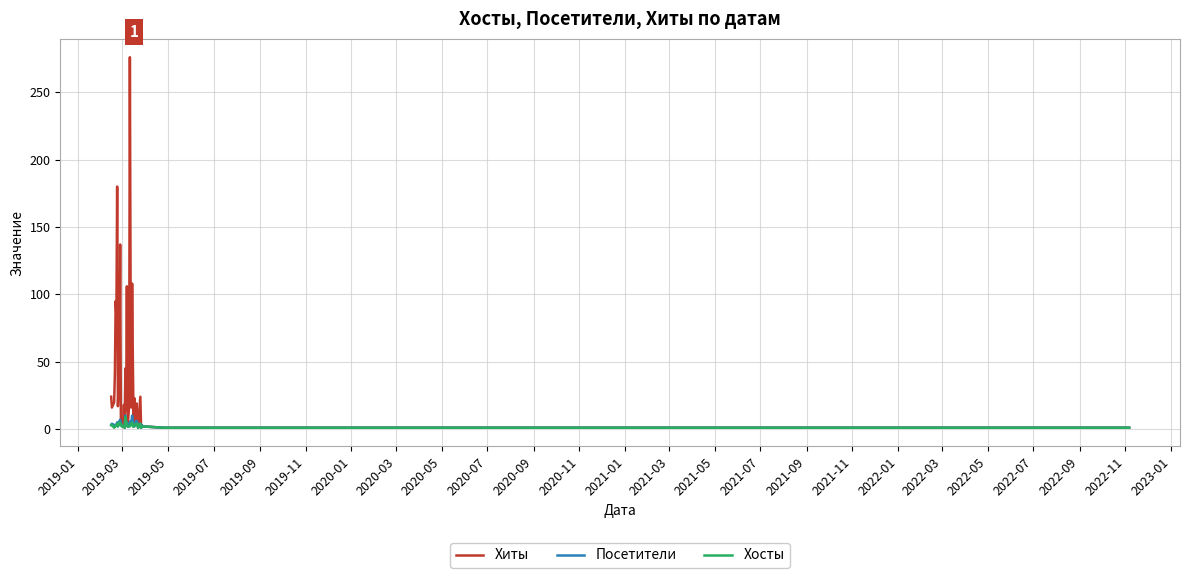

Which series has the widest spread of values?

Хиты